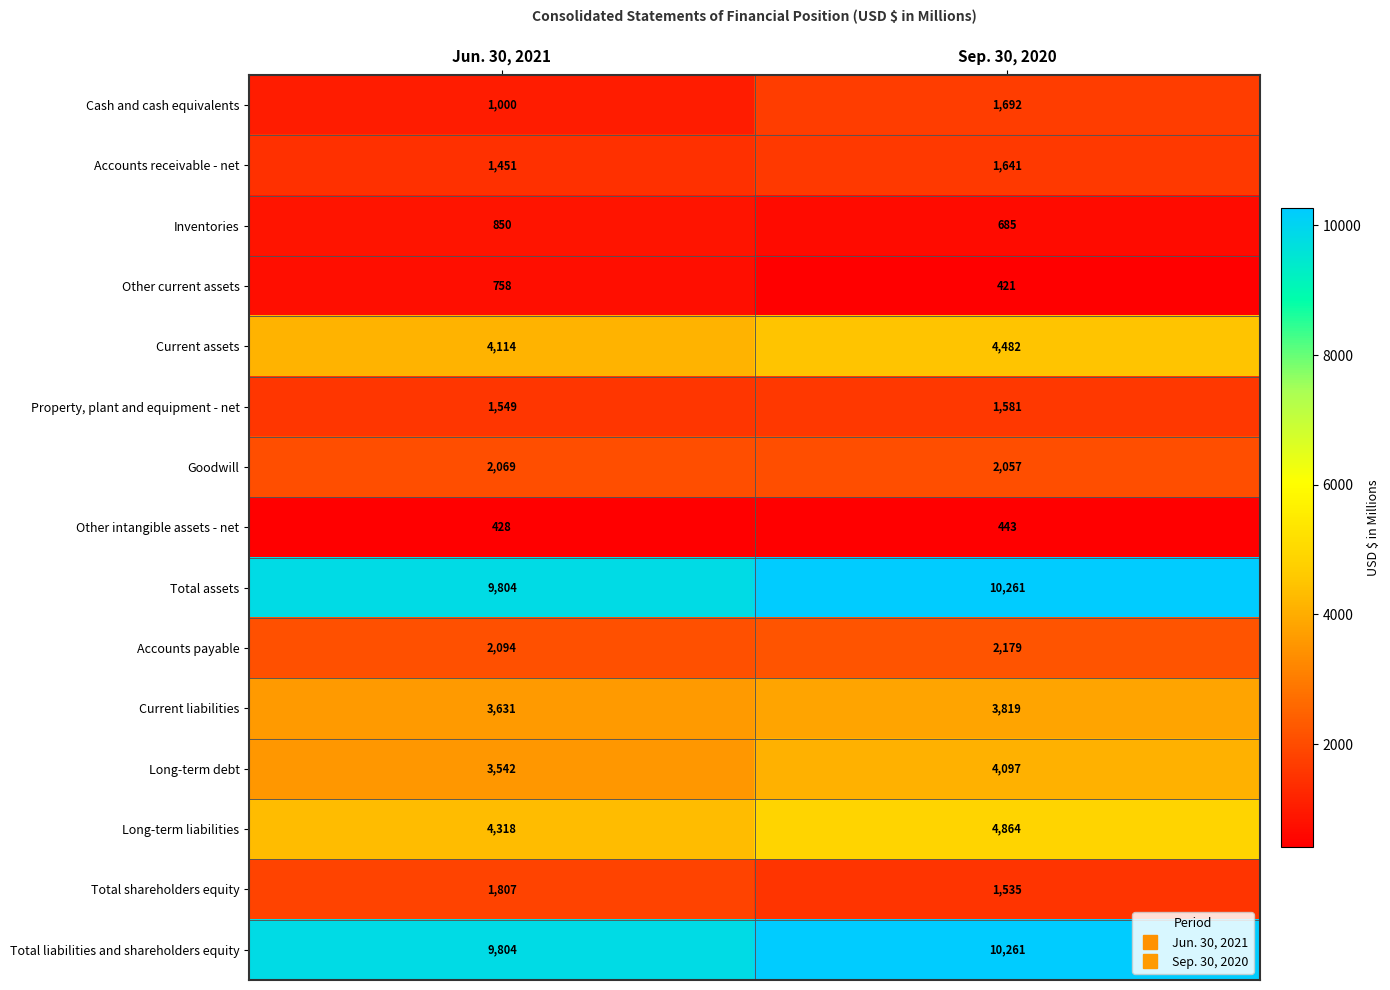

True or false: Cash and cash equivalents has a value of 2391 at Sep. 30, 2020.

False